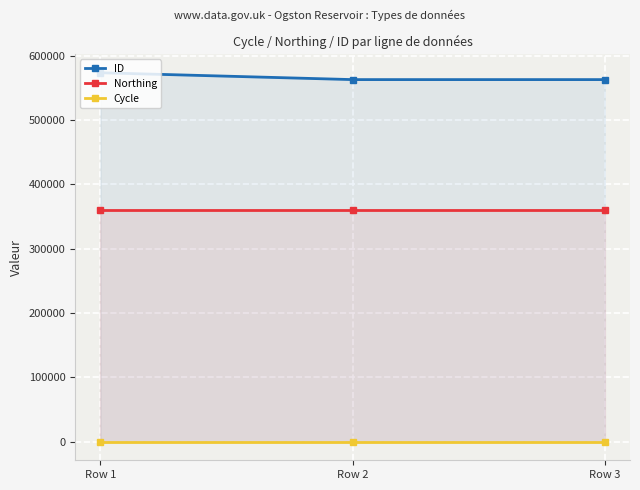

Rank the series by their average value, from highest to lowest.

ID, Northing, Cycle